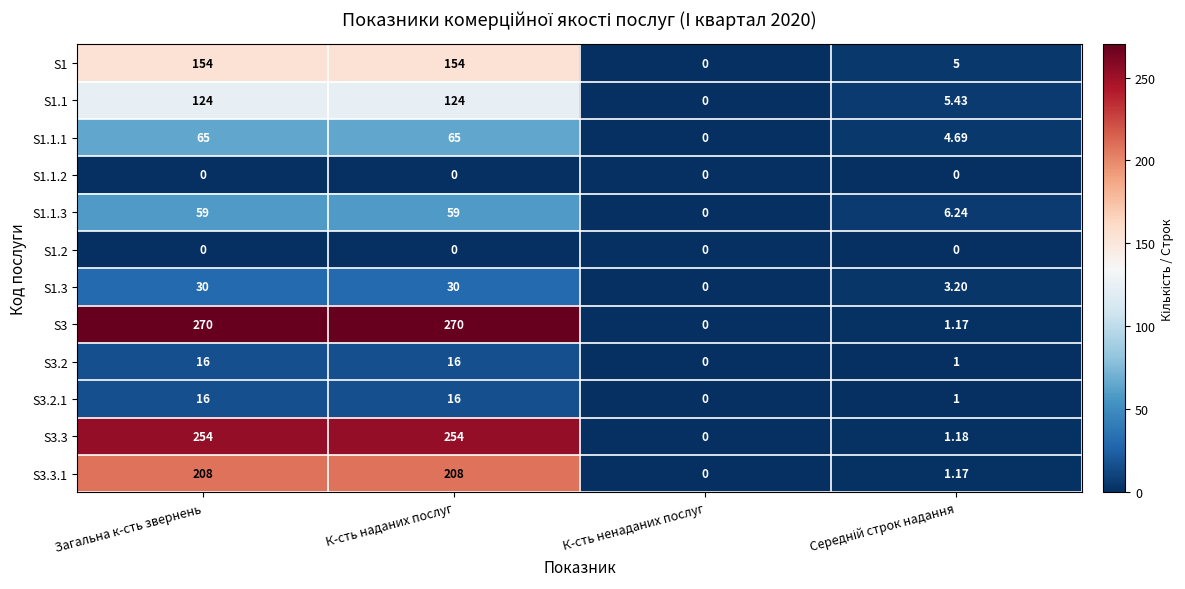

Is the value of S3.2.1 at К-сть ненаданих послуг greater than the value of S3.3.1 at К-сть наданих послуг?

No